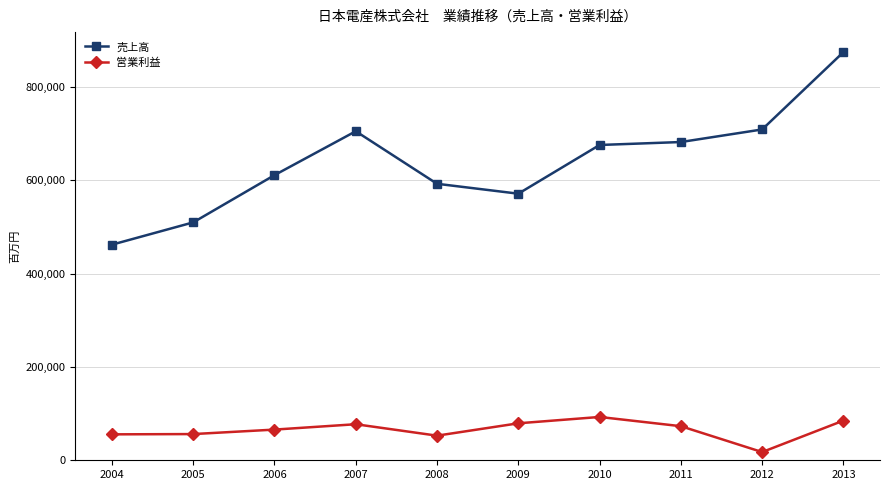

In 営業利益, how many points are lower than both neighbors (excluding endpoints)?

2